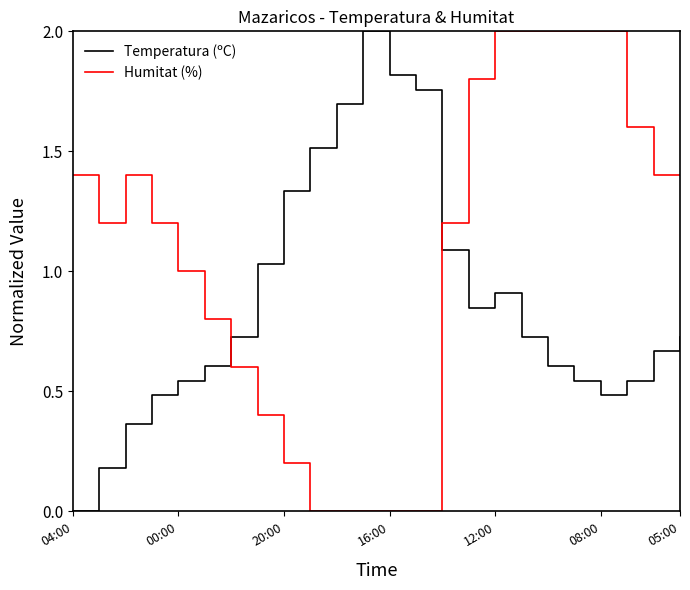

How many intersections are there between Temperatura (ºC) and Humitat (%)?

2